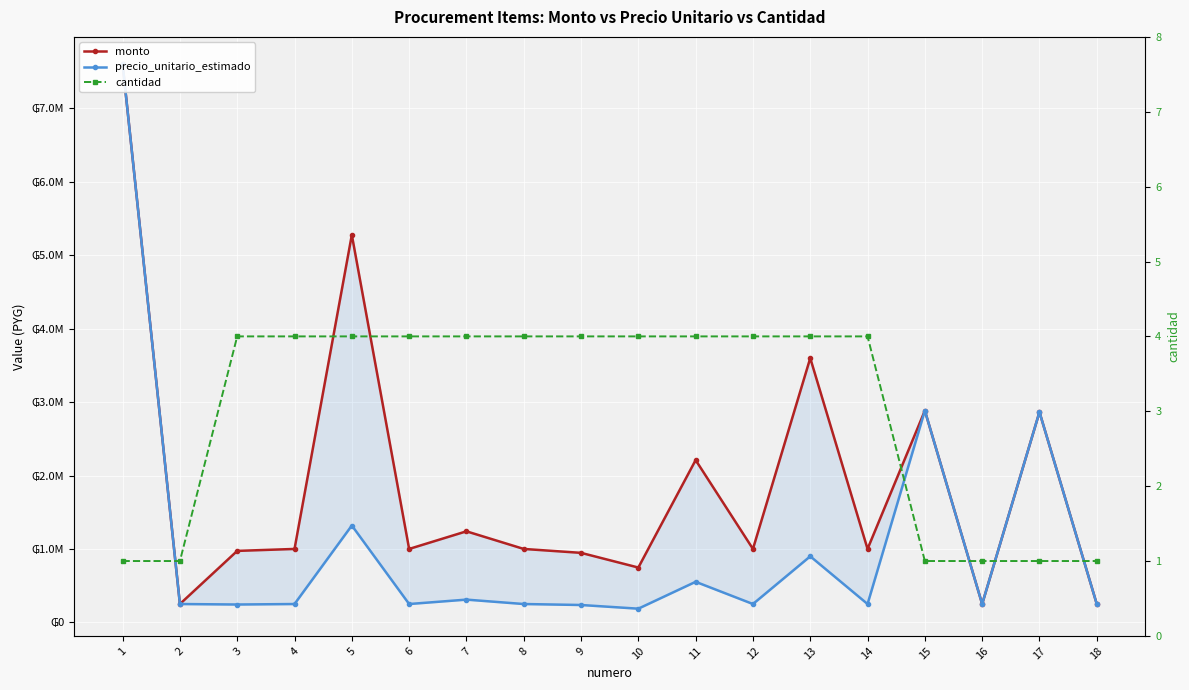

True or false: cantidad and precio_unitario_estimado cross at least once.

False